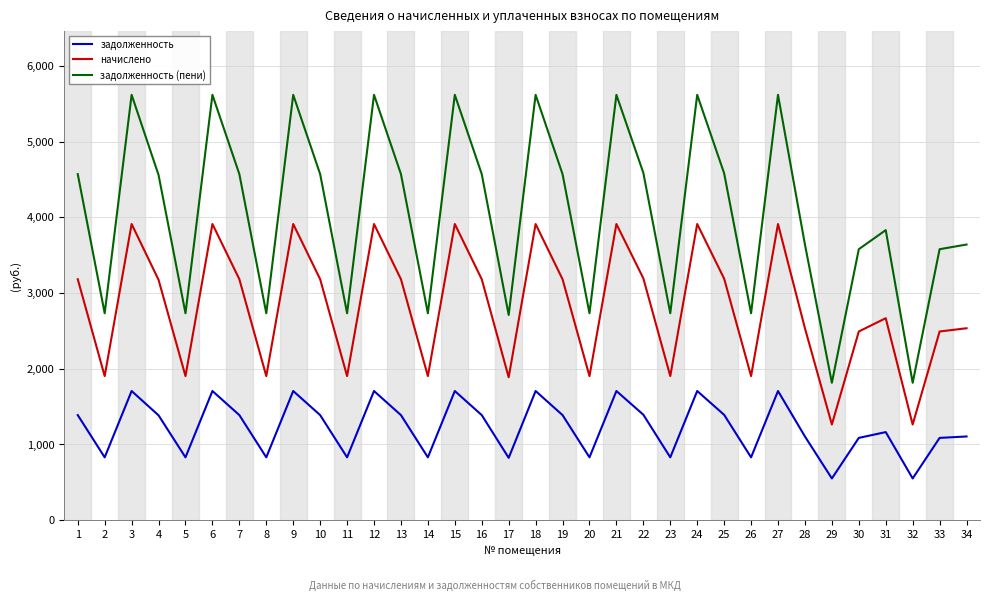

What is the difference between the maximum and minimum values in the задолженность (пени) series?

3803.1